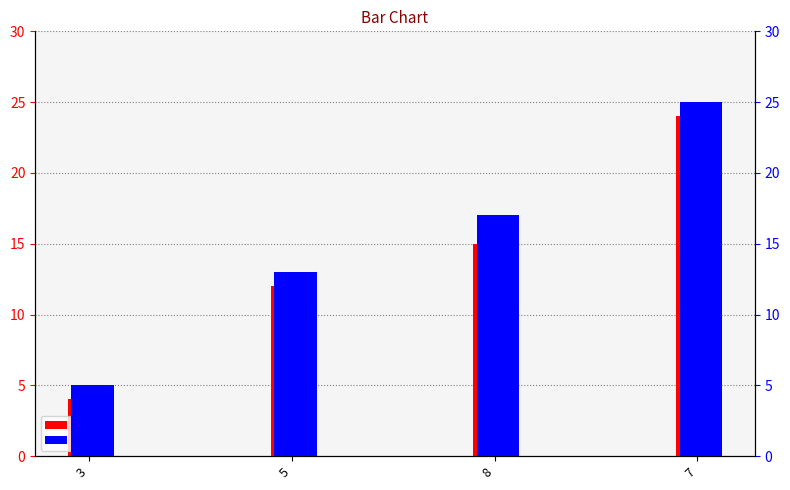

Reading left to right, extract all data points from this chart.

b: 3=4	5=12	8=15	7=24
c: 3=5	5=13	8=17	7=25